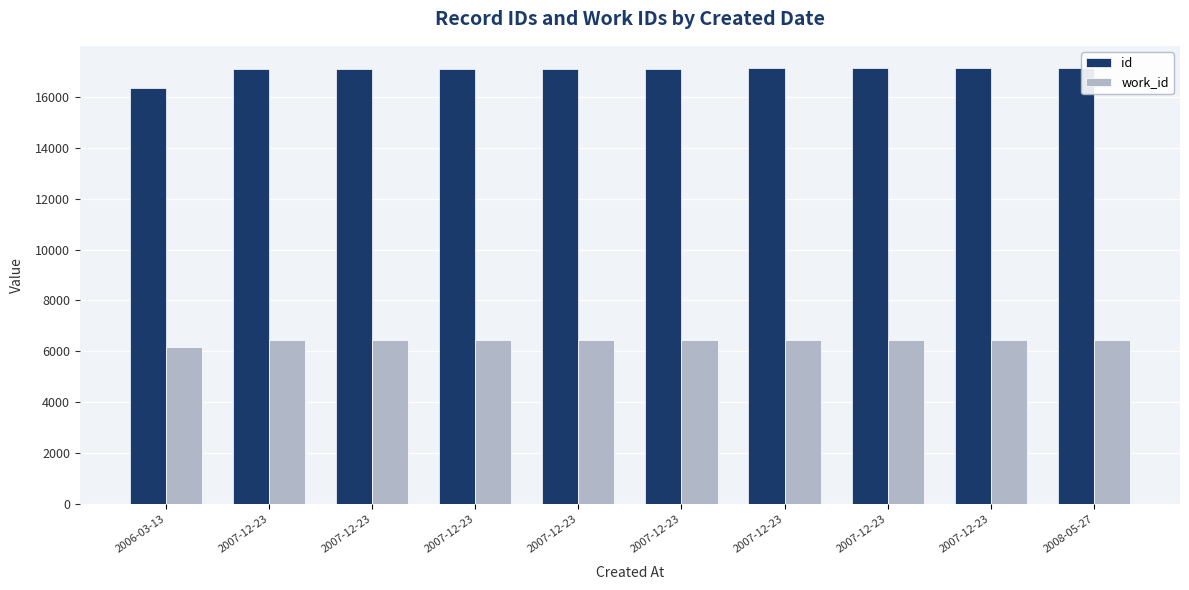

Which series changed the most between 2006-03-13 and 2007-12-23?

id